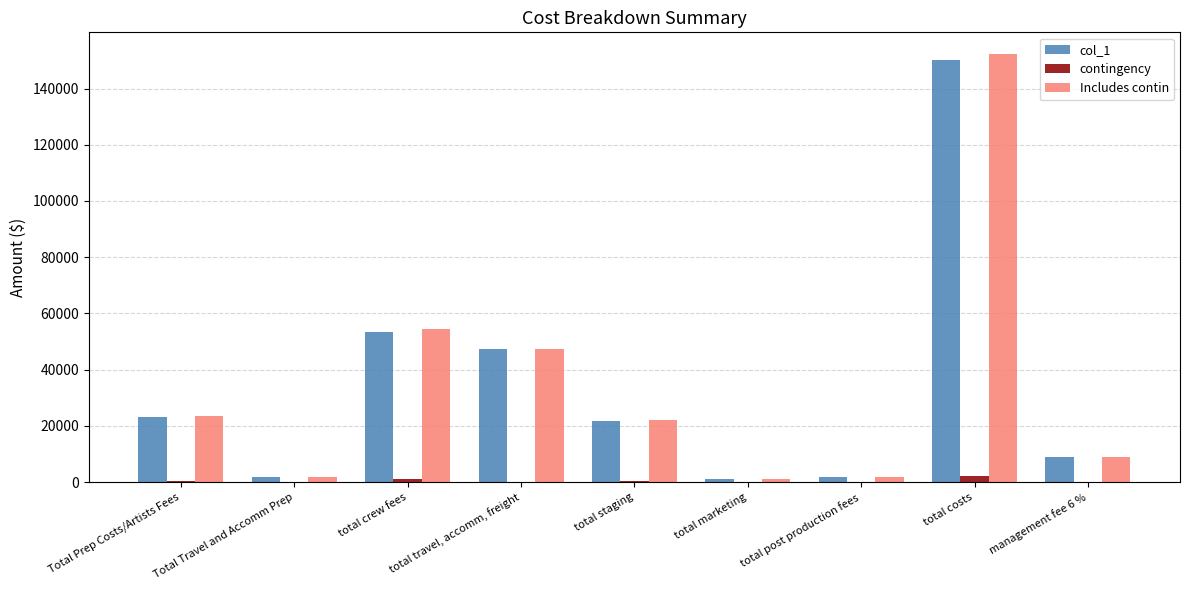

Is the value of Includes contin at total staging greater than the value of col_1 at Total Travel and Accomm Prep?

Yes